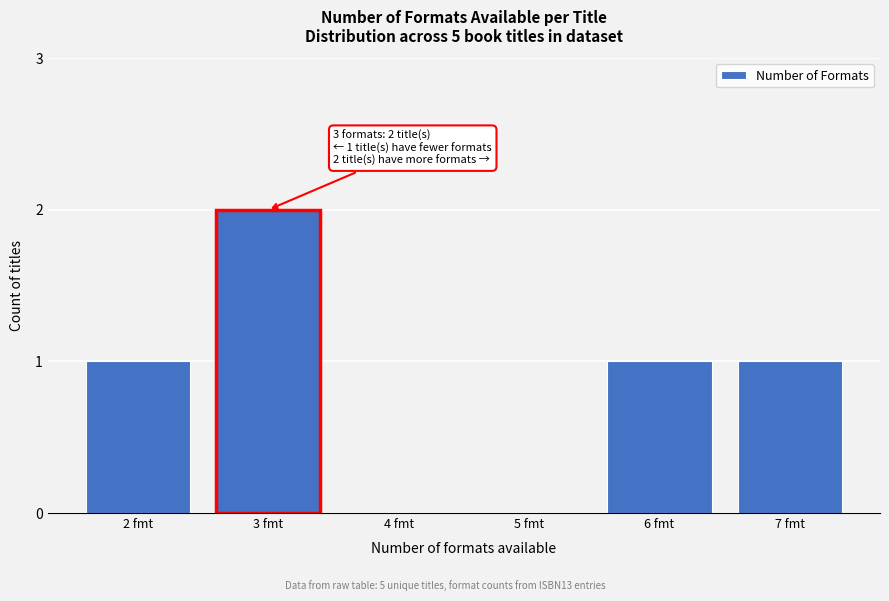

Reading right to left, what are all the values shown in this chart?

7 fmt=1	6 fmt=1	5 fmt=0	4 fmt=0	3 fmt=2	2 fmt=1